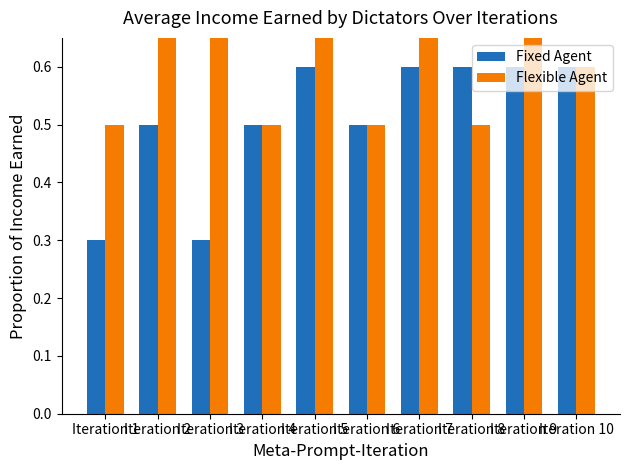

What is the difference between the Flexible Agent values at Iteration 10 and Iteration 2?

0.1